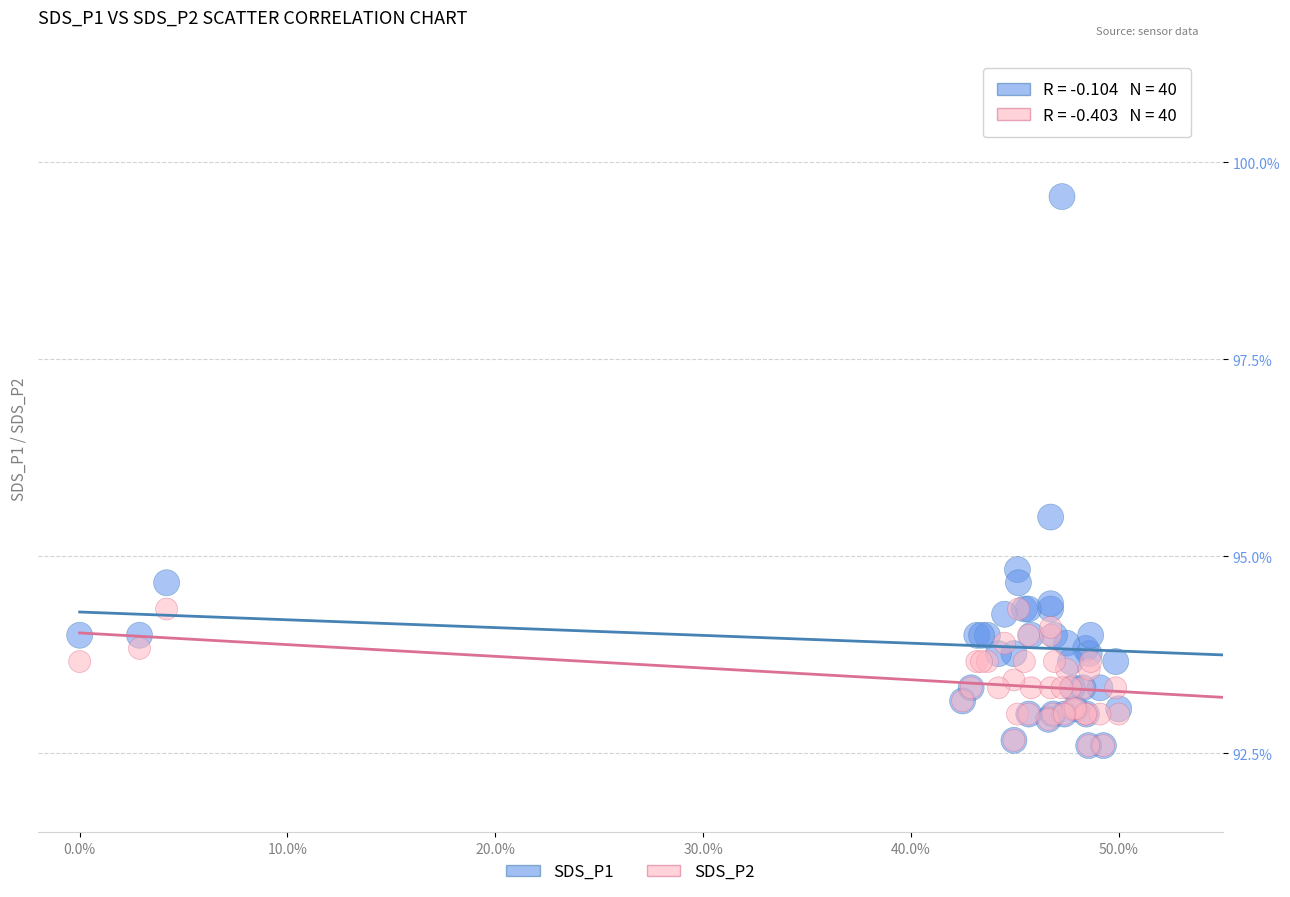

Across all series, what Y value is closest to 96?

95.5